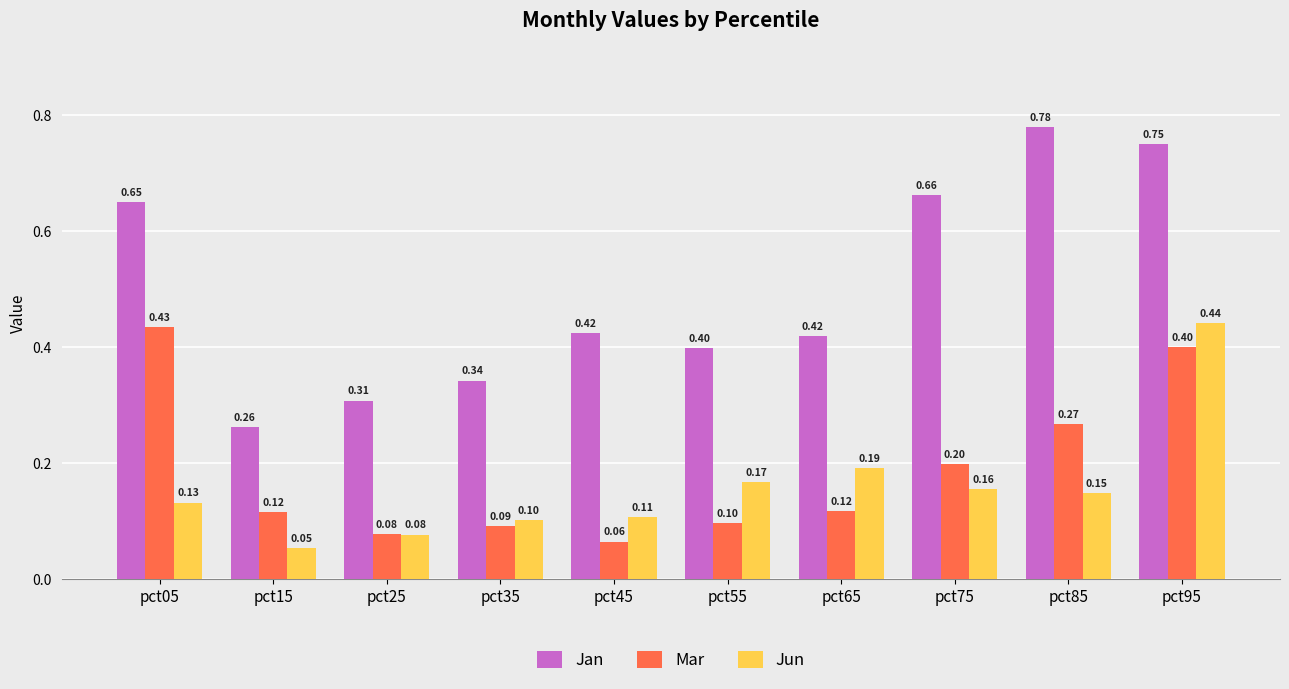

Which series has the widest spread of values?

Jan